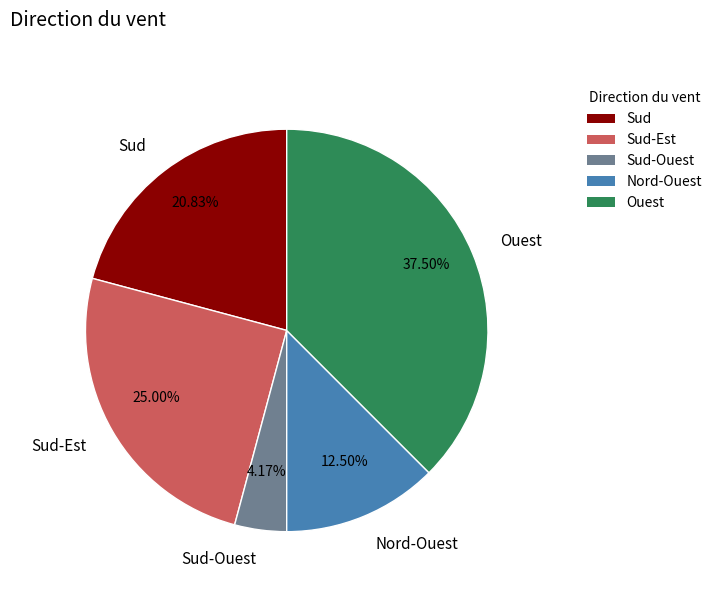

How many segments does this pie chart have?

5